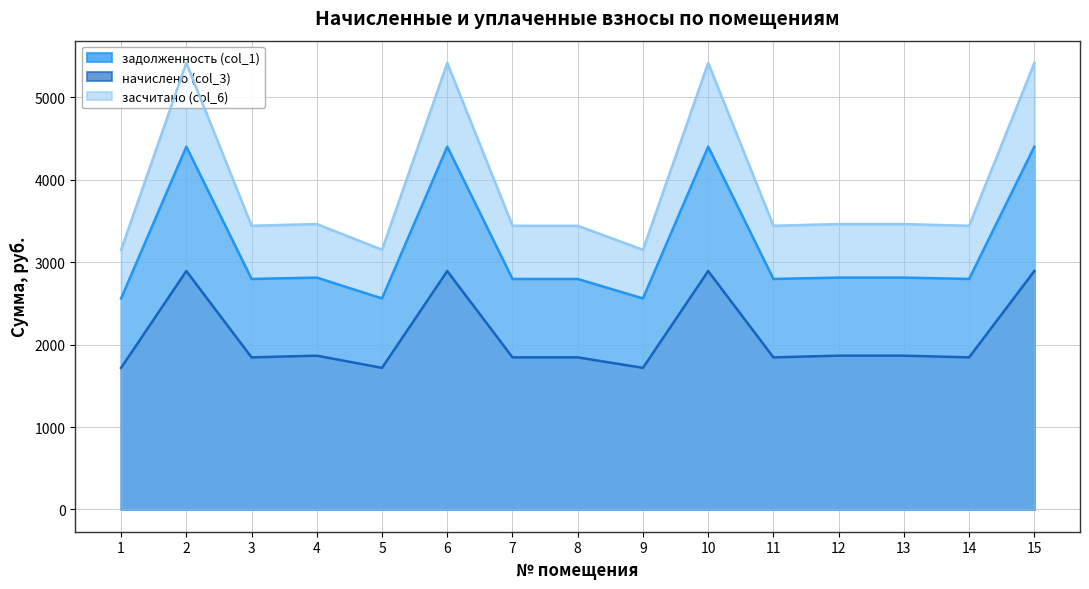

What is the sum of the засчитано (col_6) values at 6 and 8?

8860.8